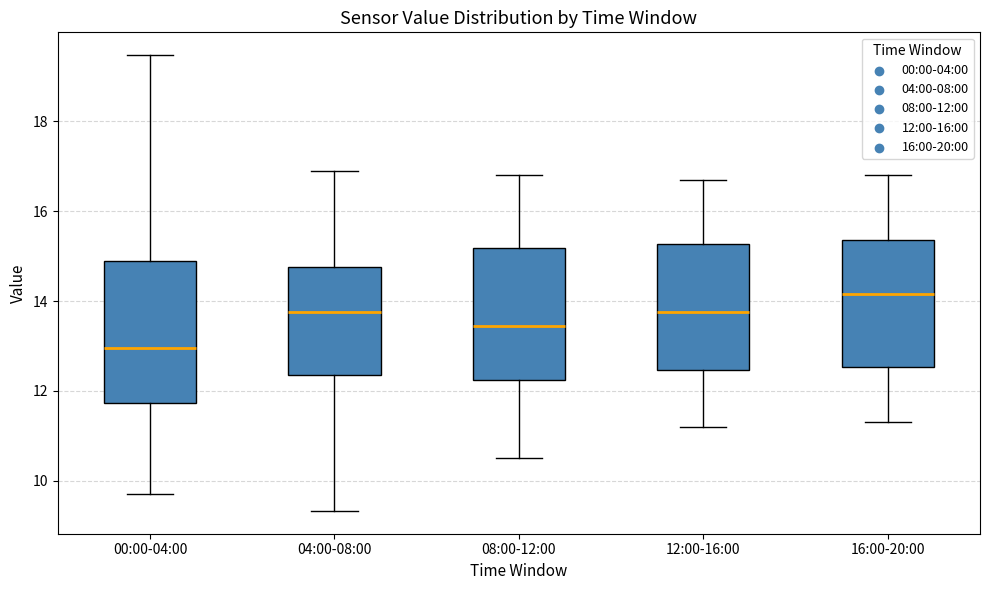

Reading left to right, read every box against the y-axis: the position of its median line, the range the box covers, and the ends of its whiskers. The values are not printed on the chart, so give them approximately, as read against the axis.

00:00-04:00: median 13.0, box 11.8 to 14.8, whiskers 9.8 to 19.4
04:00-08:00: median 13.8, box 12.4 to 14.8, whiskers 9.4 to 17.0
08:00-12:00: median 13.4, box 12.2 to 15.2, whiskers 10.6 to 16.8
12:00-16:00: median 13.8, box 12.4 to 15.2, whiskers 11.2 to 16.8
16:00-20:00: median 14.2, box 12.6 to 15.4, whiskers 11.4 to 16.8